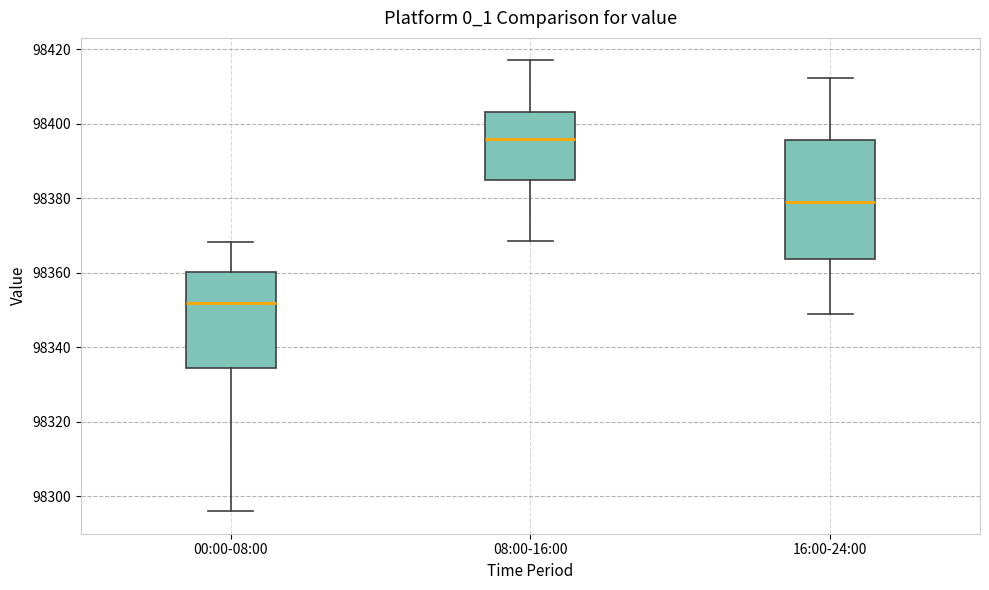

Which box is the tallest, from its lower edge to its upper edge?

16:00-24:00